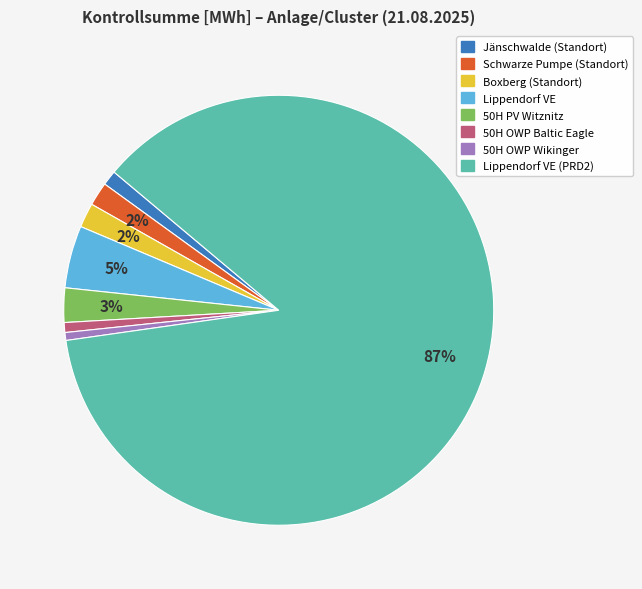

Is there a majority slice in this chart?

Yes